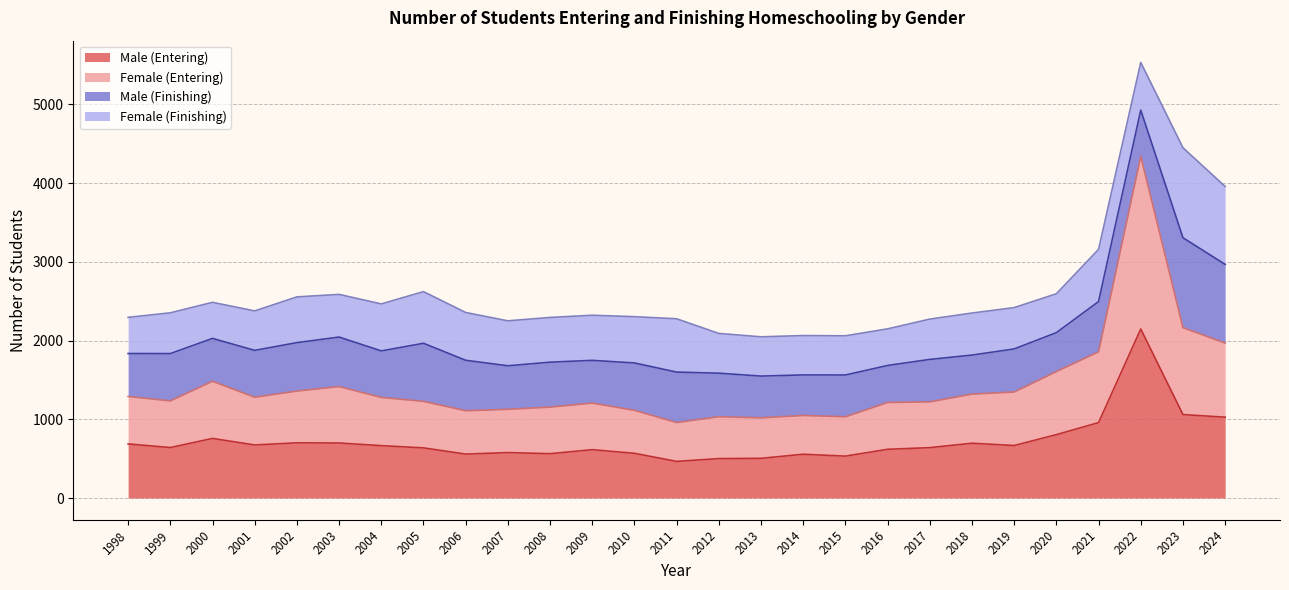

How many lines are shown in the chart?

4